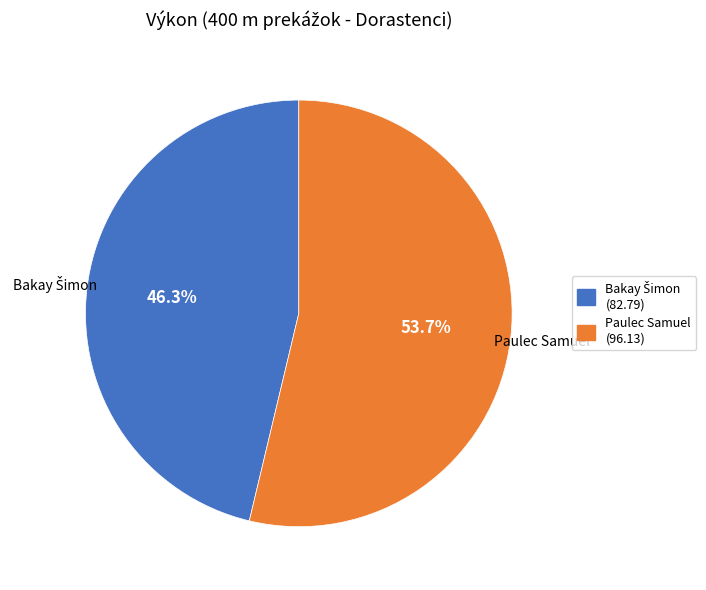

Is Paulec Samuel the majority of the pie?

Yes